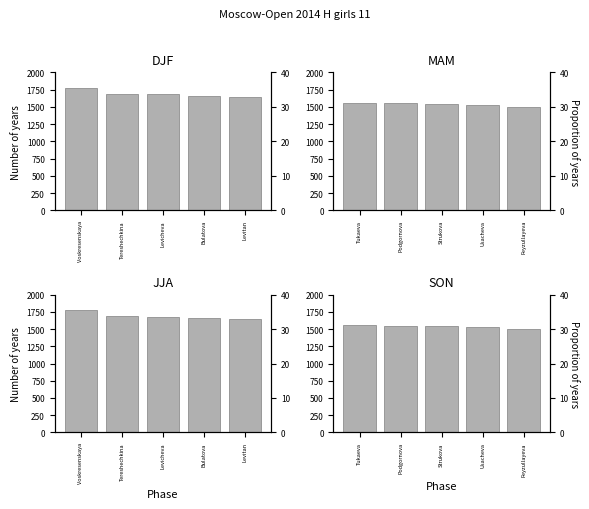

Does the chart contain any negative values?

No